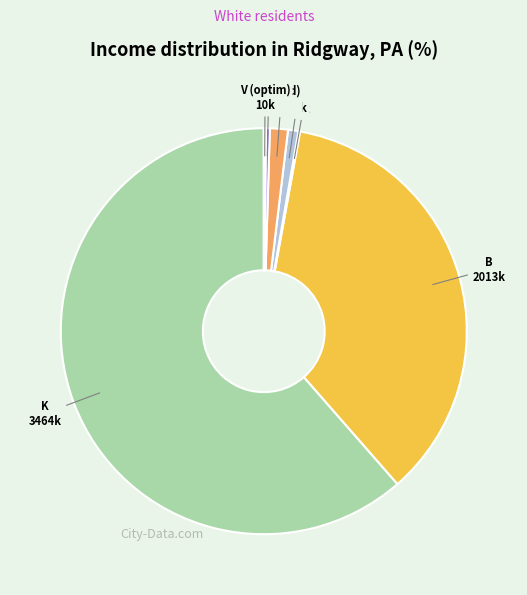

Is there a majority slice in this chart?

Yes